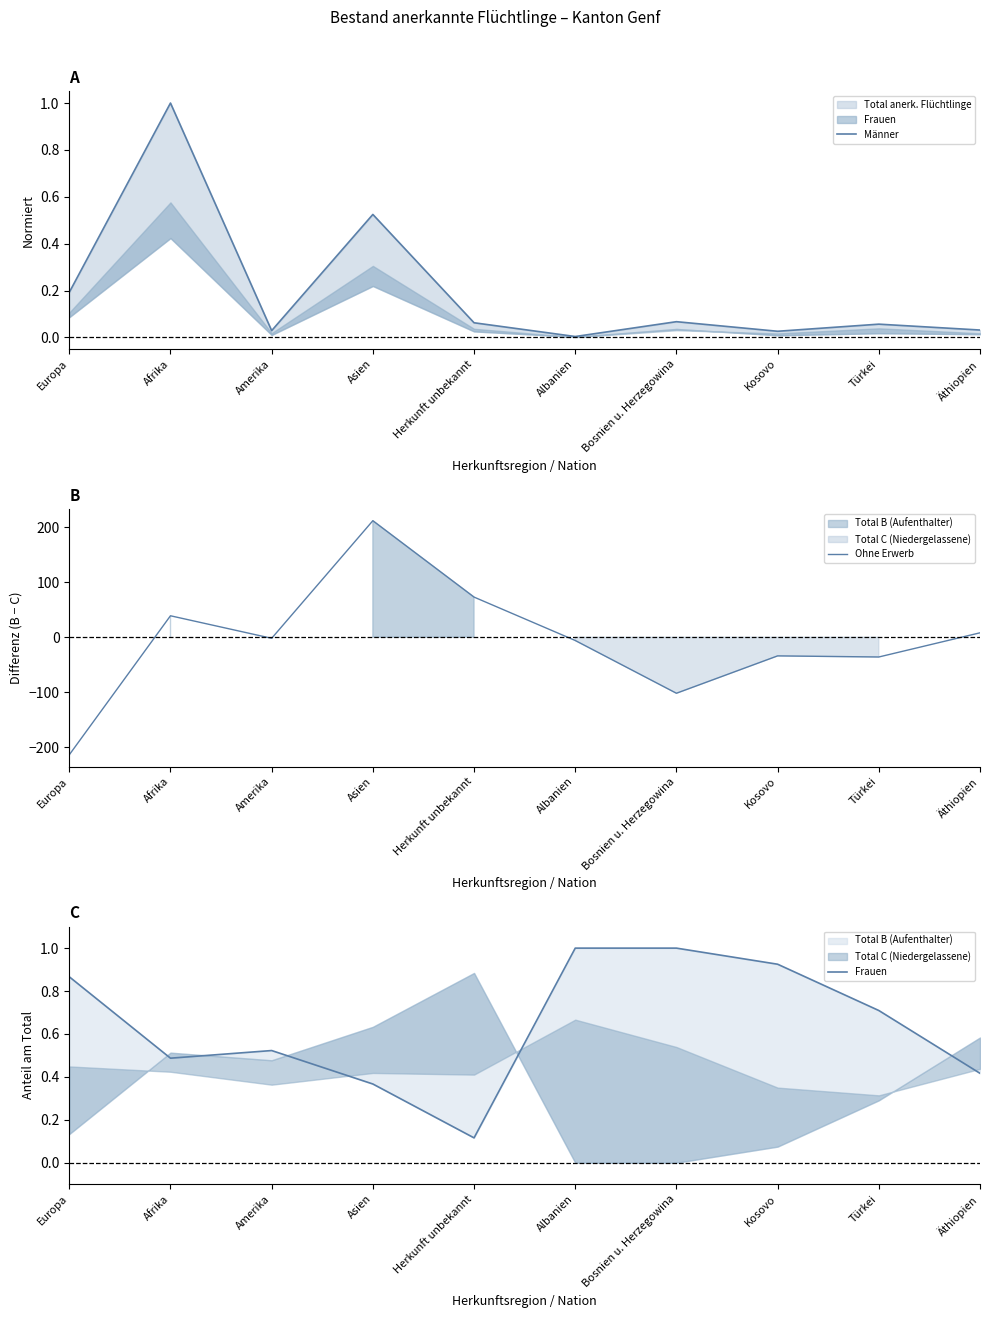

Which category has the highest value across all series?

Asien